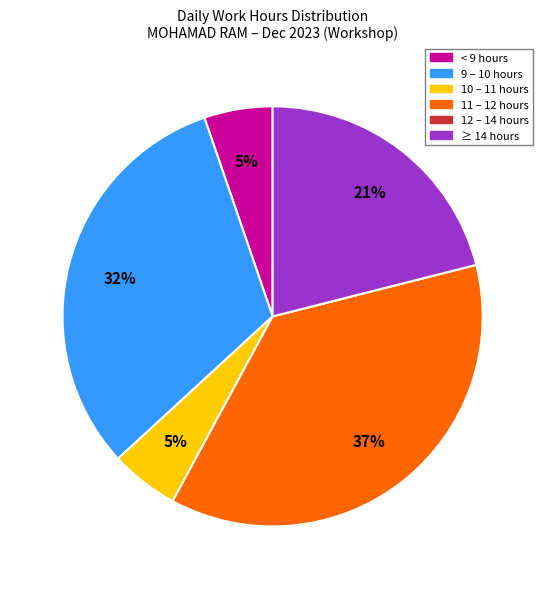

What percentage is the 11 – 12 hours slice, to the nearest percent?

37%